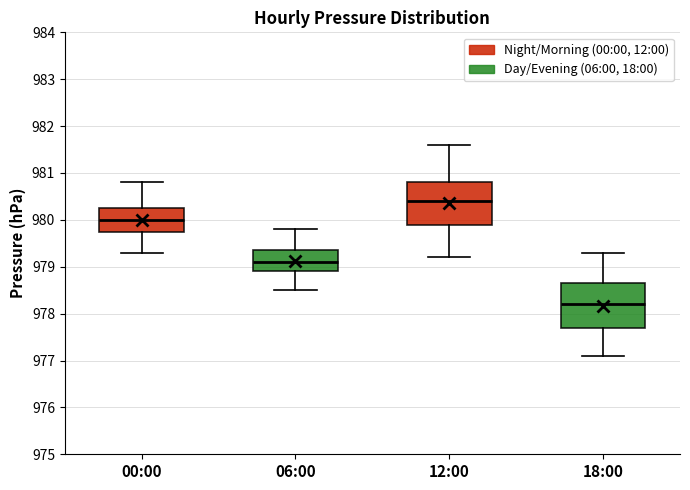

Reading left to right, read every box against the y-axis: the position of its median line, the range the box covers, and the ends of its whiskers. The values are not printed on the chart, so give them approximately, as read against the axis.

00:00: median 980.0, box 979.8 to 980.3, whiskers 979.3 to 980.8
06:00: median 979.1, box 978.9 to 979.4, whiskers 978.5 to 979.8
12:00: median 980.4, box 979.9 to 980.8, whiskers 979.2 to 981.6
18:00: median 978.2, box 977.7 to 978.7, whiskers 977.1 to 979.3